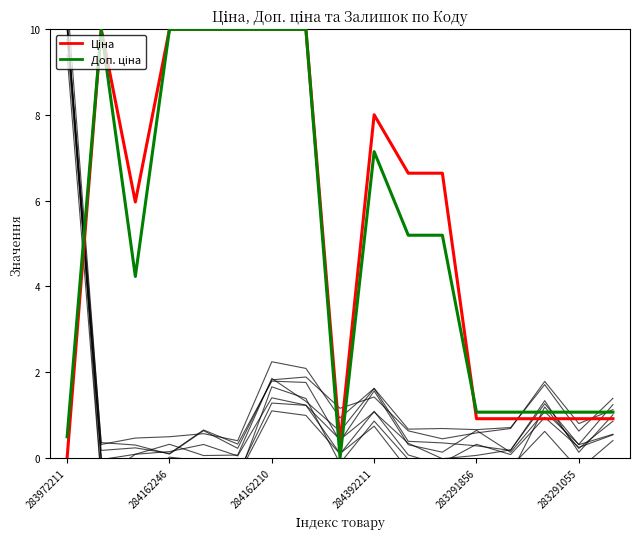

How many data points in Ціна are above 6?

9